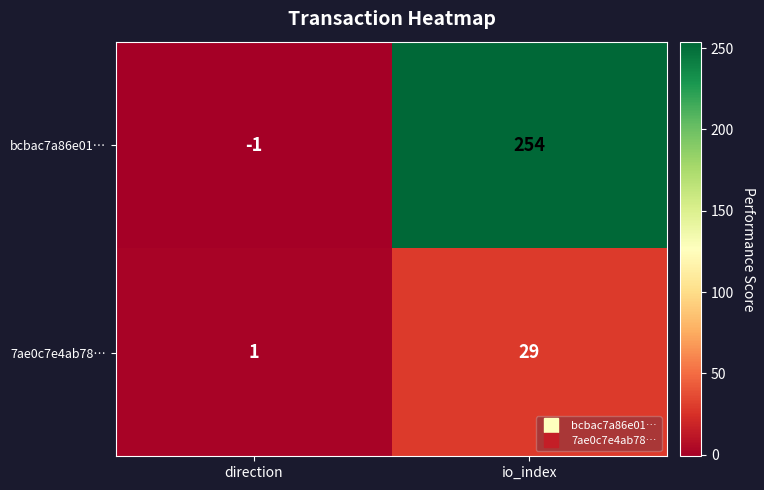

Where is bcbac7a86e01… nearest to the value 126?

direction